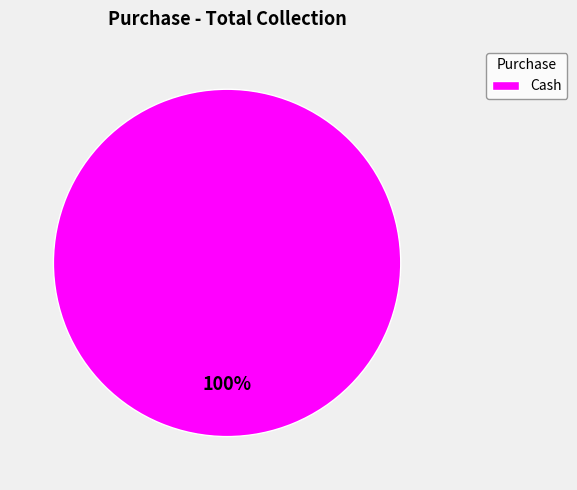

How many segments does this pie chart have?

1